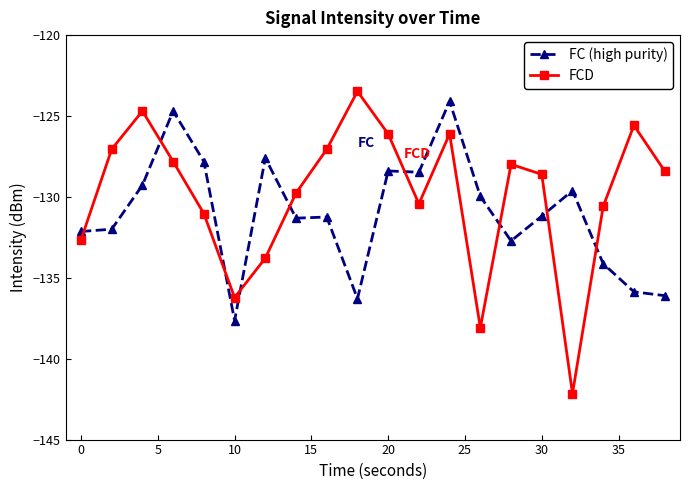

What is the value of the FC (high purity) point at the 7th from the left?

-127.6